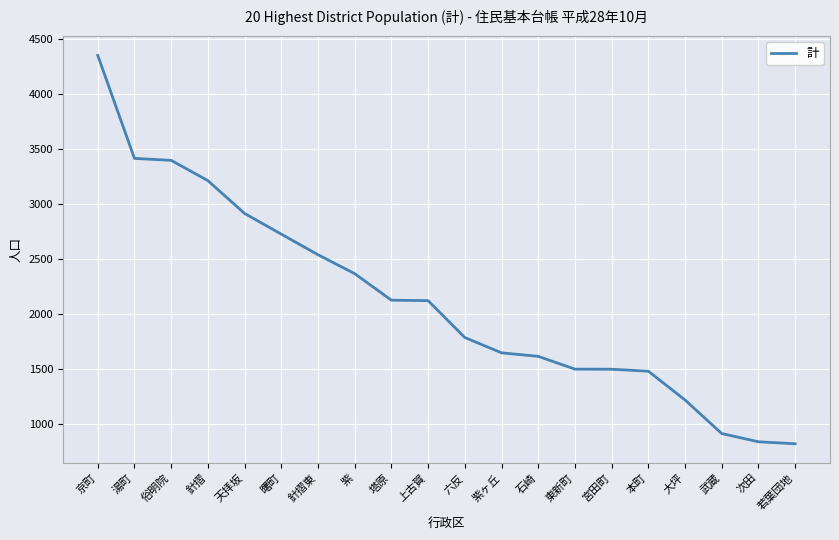

What is the sum of all values?

42513